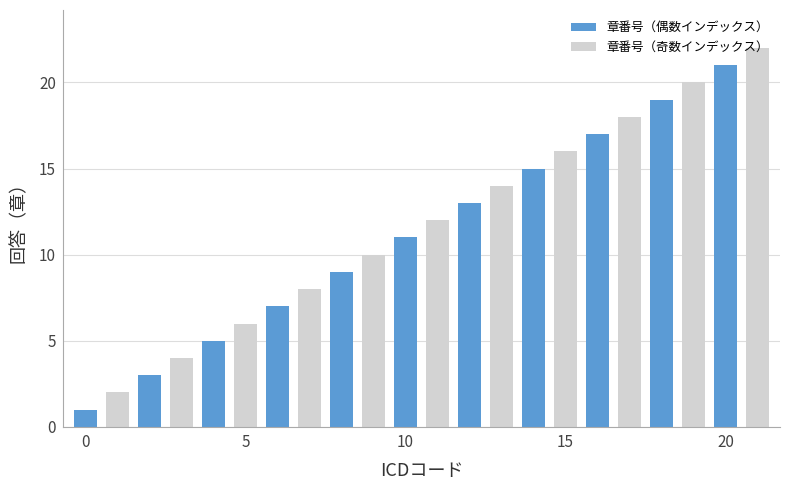

How many data points are less than 12?

11